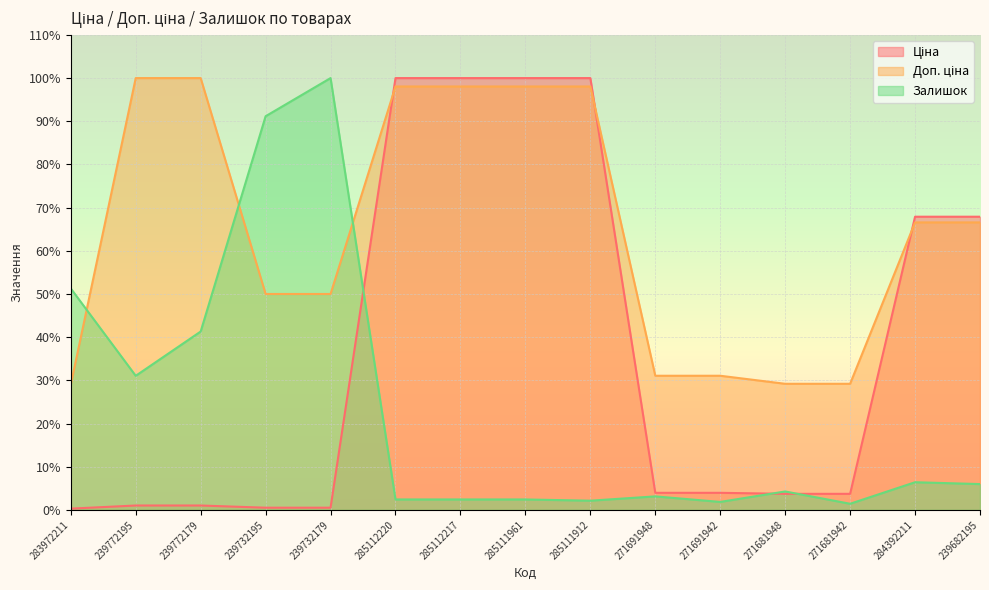

How many lines are shown in the chart?

3